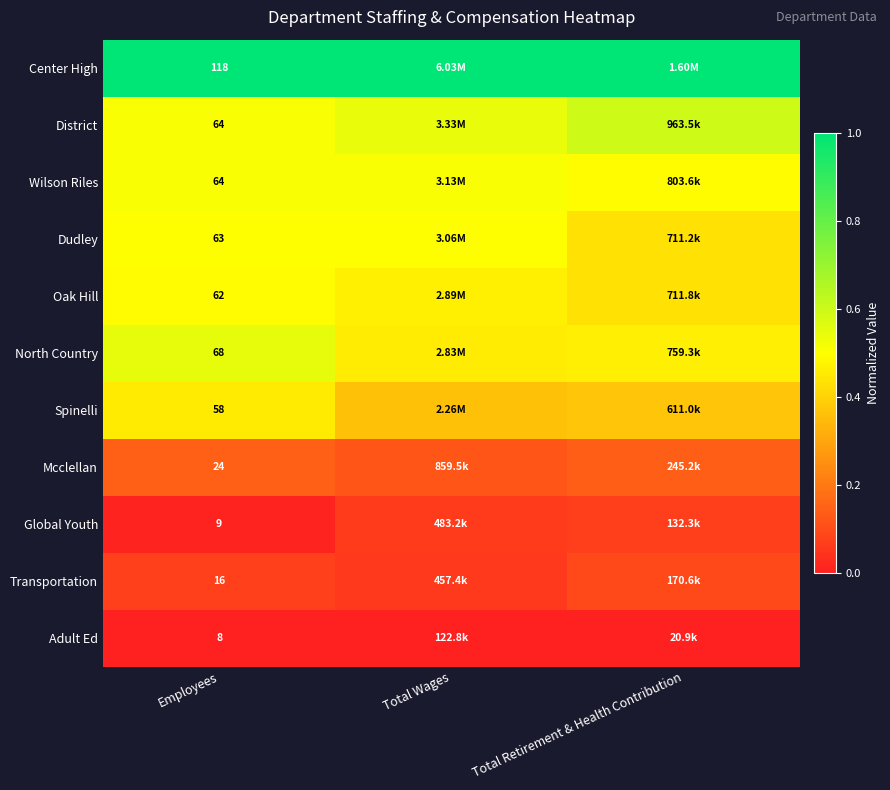

Which series has the largest total across all categories?

Center High